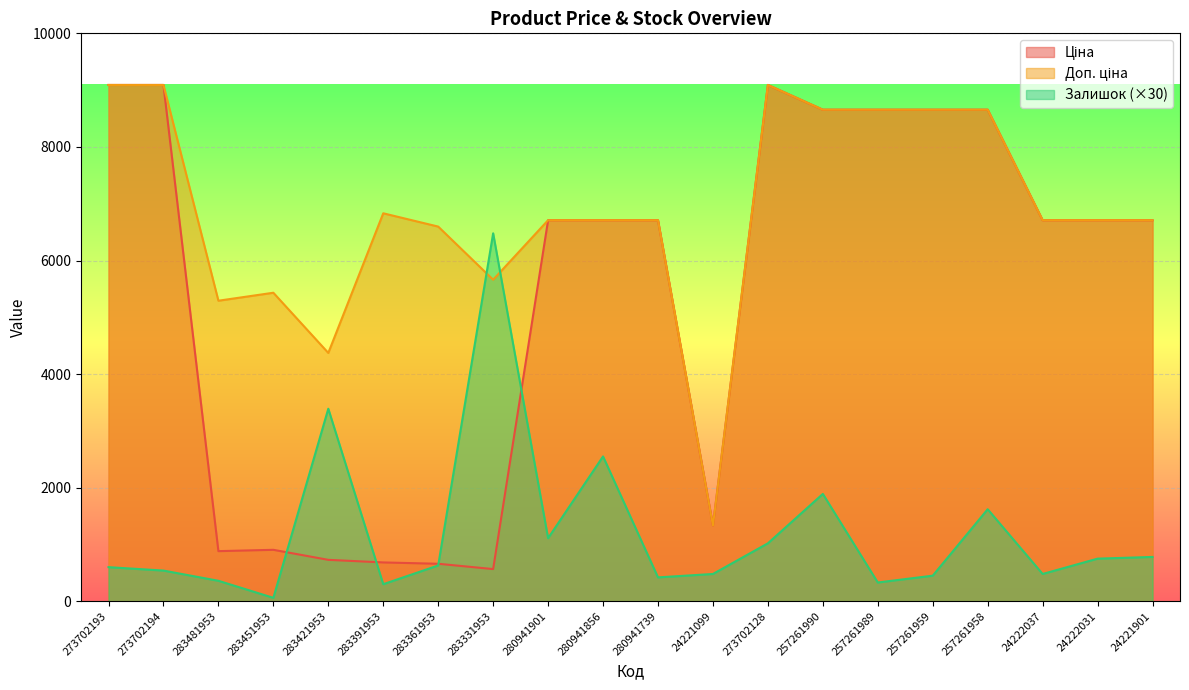

Does the chart display data point markers on the line(s)?

No